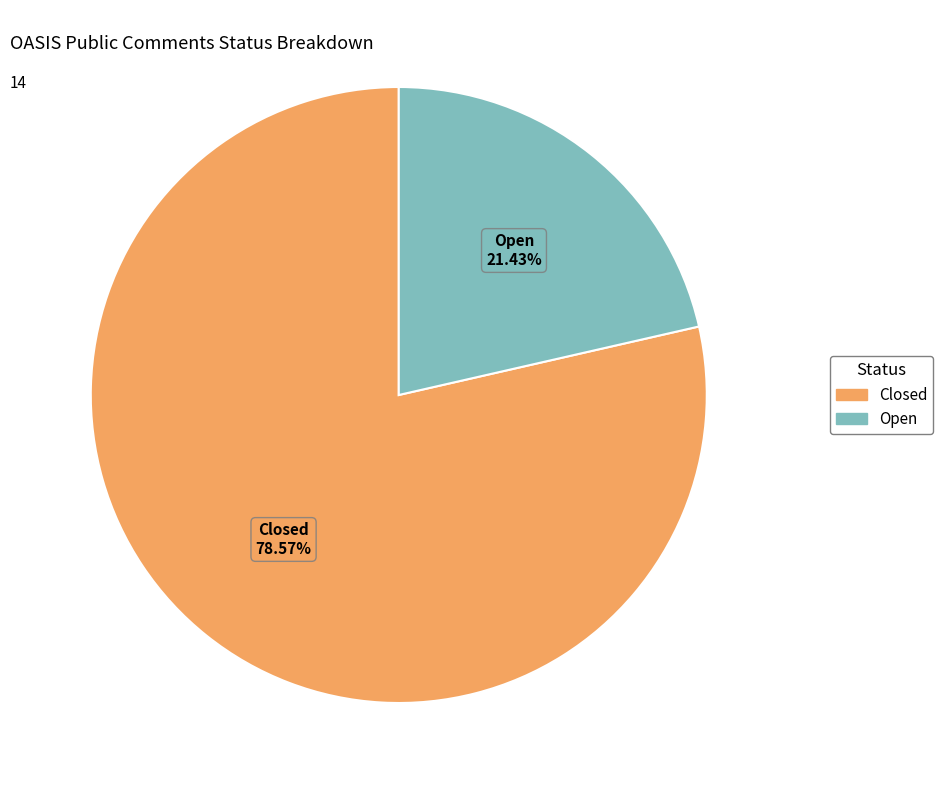

Is there a majority slice in this chart?

Yes